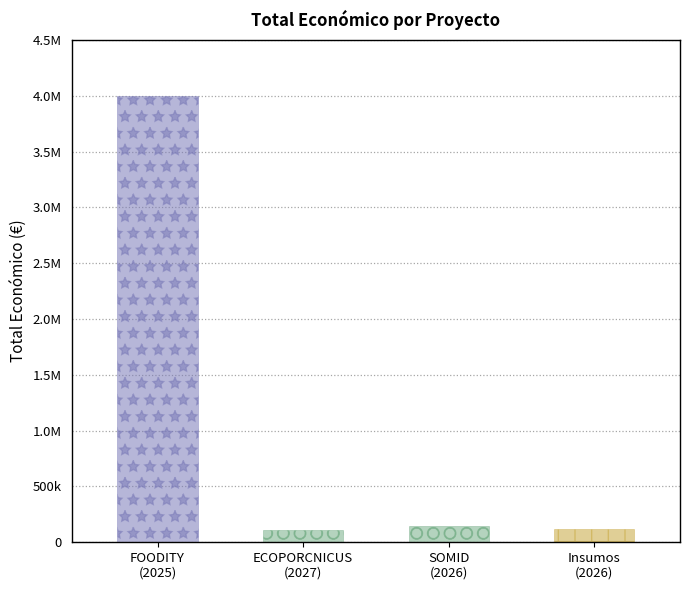

Which has a higher value, ECOPORCNICUS
(2027) or SOMID
(2026)?

SOMID
(2026)